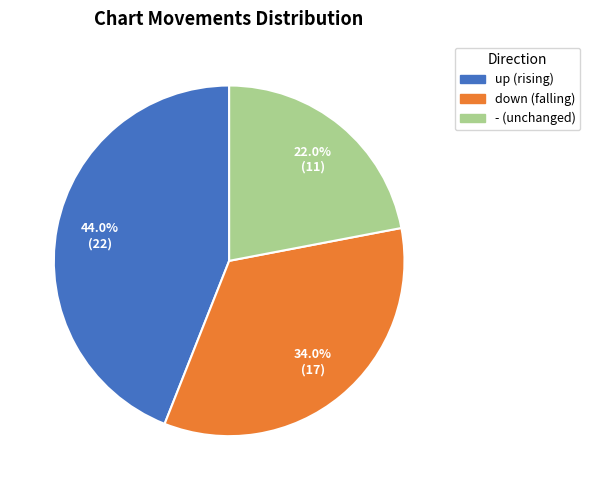

Between down and up, which is larger?

up